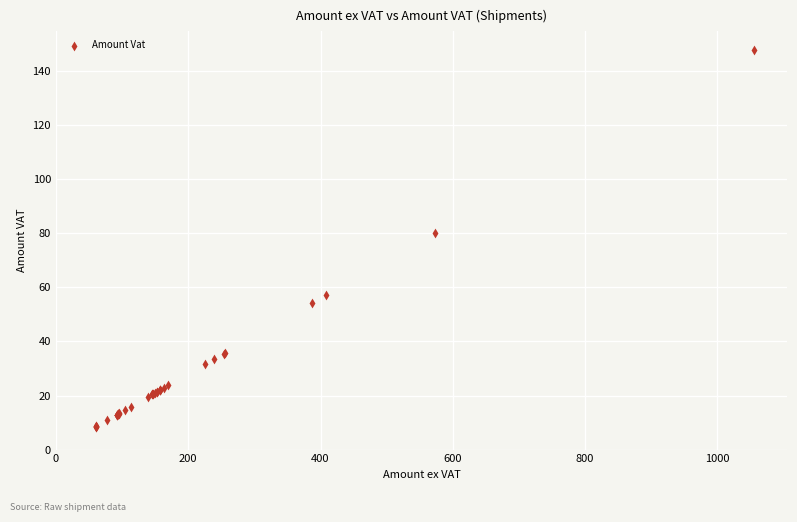

What Y value in the scatter plot is closest to 78?

80.1